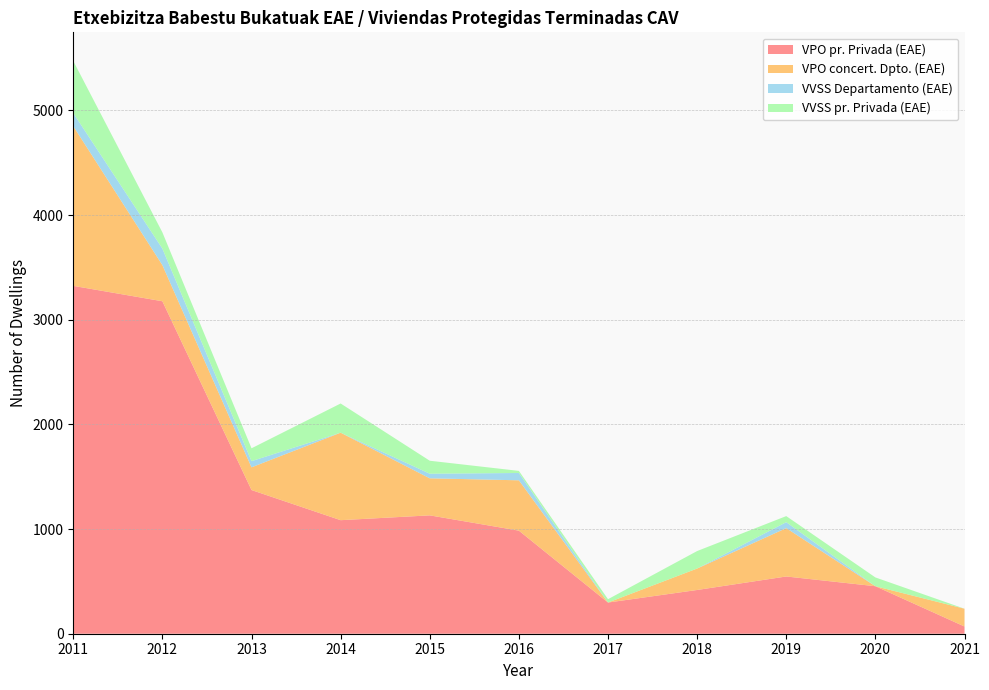

Reading left to right, transcribe all the data shown in this chart.

VPO pr. Privada (EAE): 3324	3177	1373	1085	1131	985	298	418	547	454	69
VPO concert. Dpto. (EAE): 1526	345	217	836	354	481	0	205	462	0	170
VVSS Departamento (EAE): 125	158	59	0	44	70	0	0	57	0	0
VVSS pr. Privada (EAE): 498	155	123	279	124	20	32	167	58	84	0